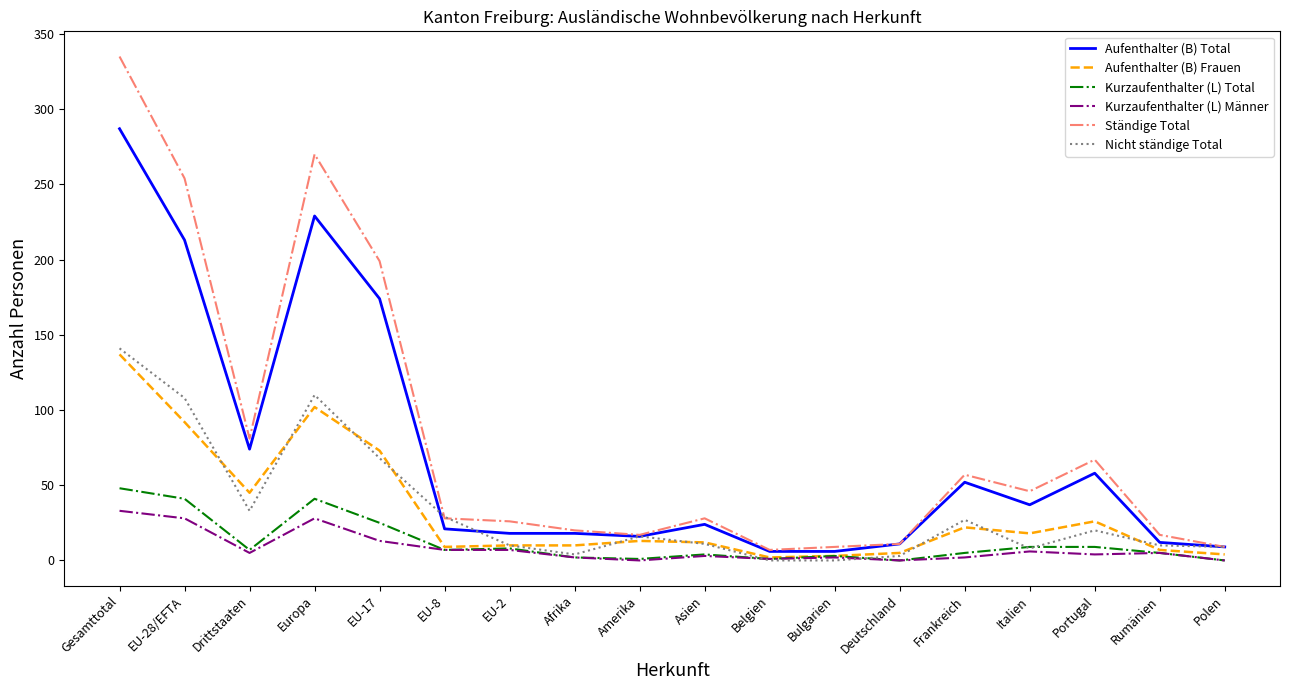

Which category has the highest value across all series?

Gesamttotal